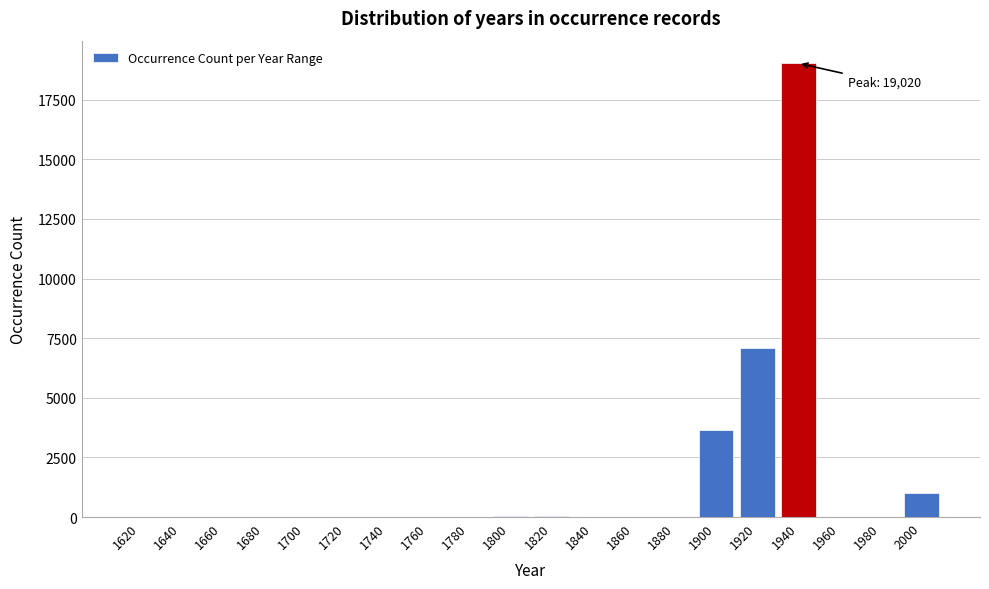

What is the change in value from 1880 to 2000?

+991